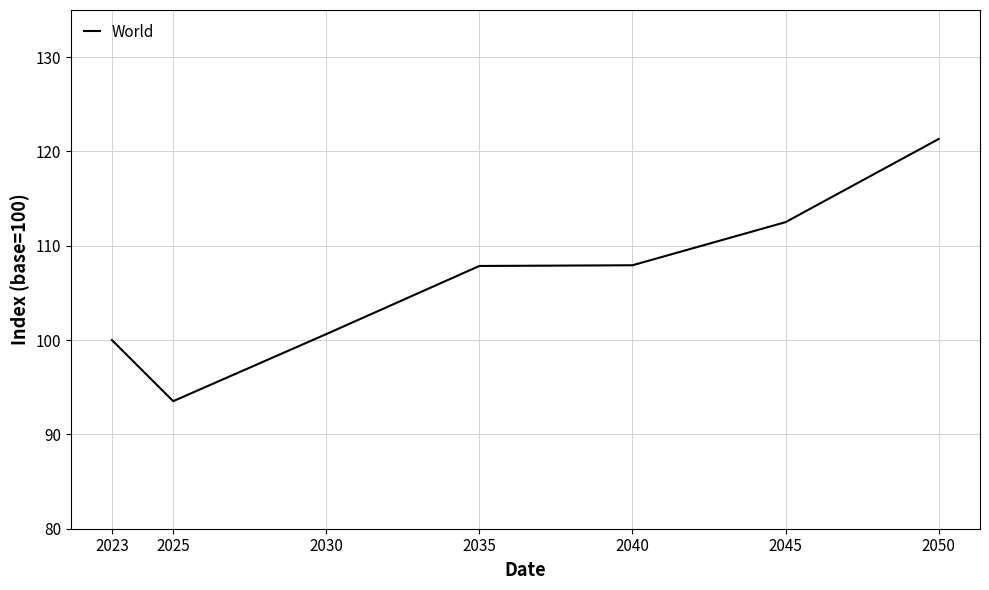

Where is the first local minimum?

2025